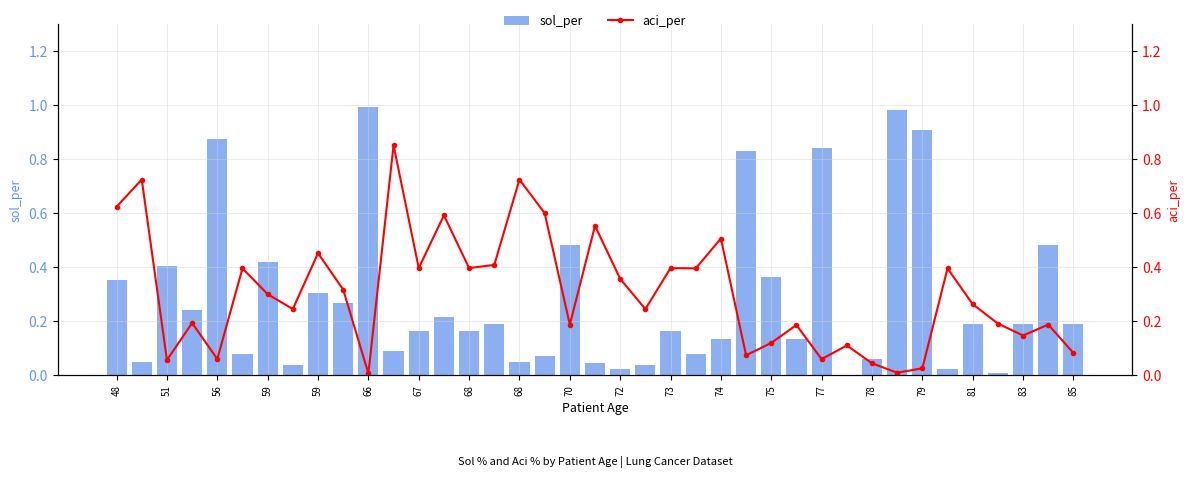

Which has a higher value, 81 or 83?

83